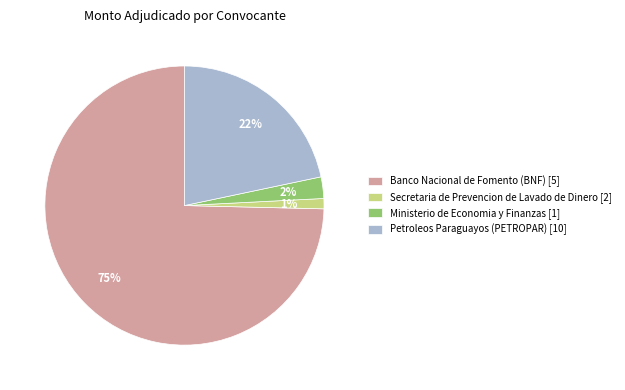

Combined, do Petroleos Paraguayos (PETROPAR) [10] and Ministerio de Economia y Finanzas [1] account for over 50%?

No